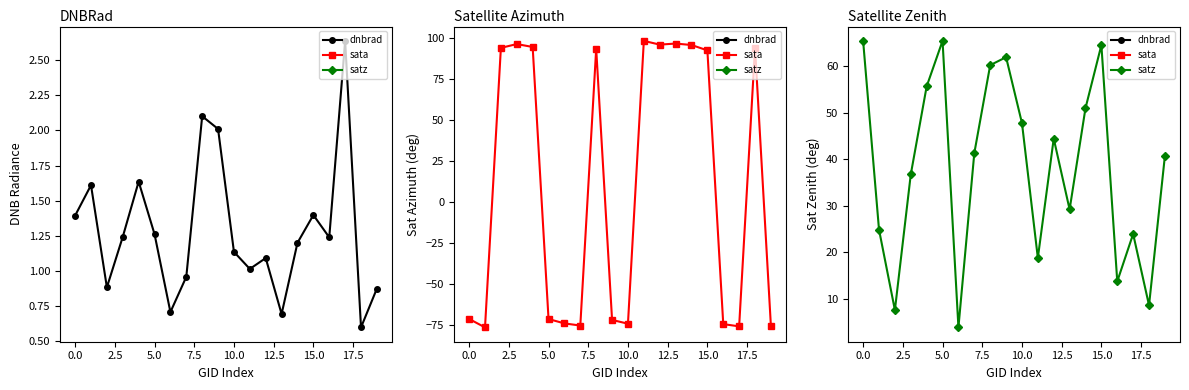

Which series ends up on top after the final intersection of sata and dnbrad?

dnbrad